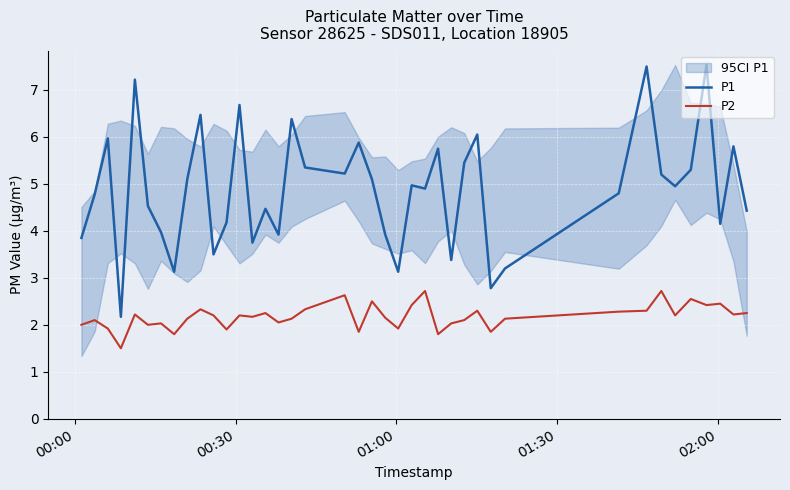

What is the minimum value shown in the chart?

1.5